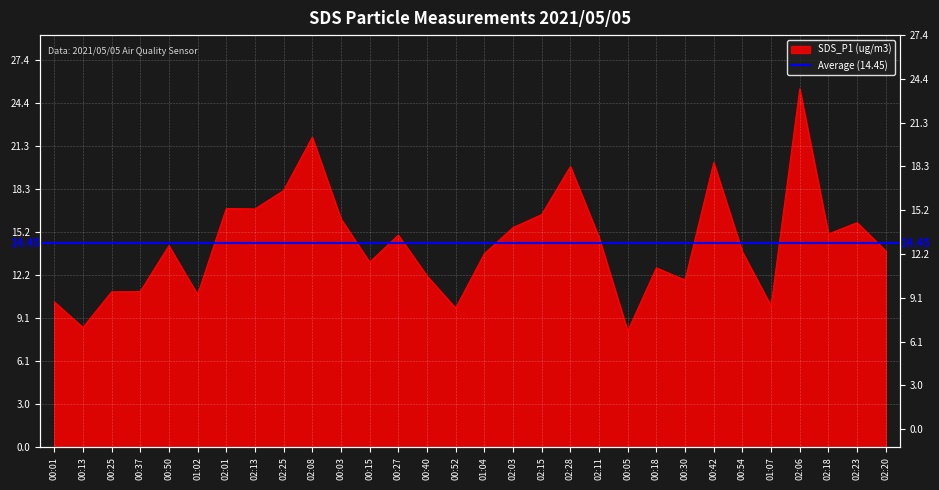

At which category does the chart reach its peak across all series?

02:06